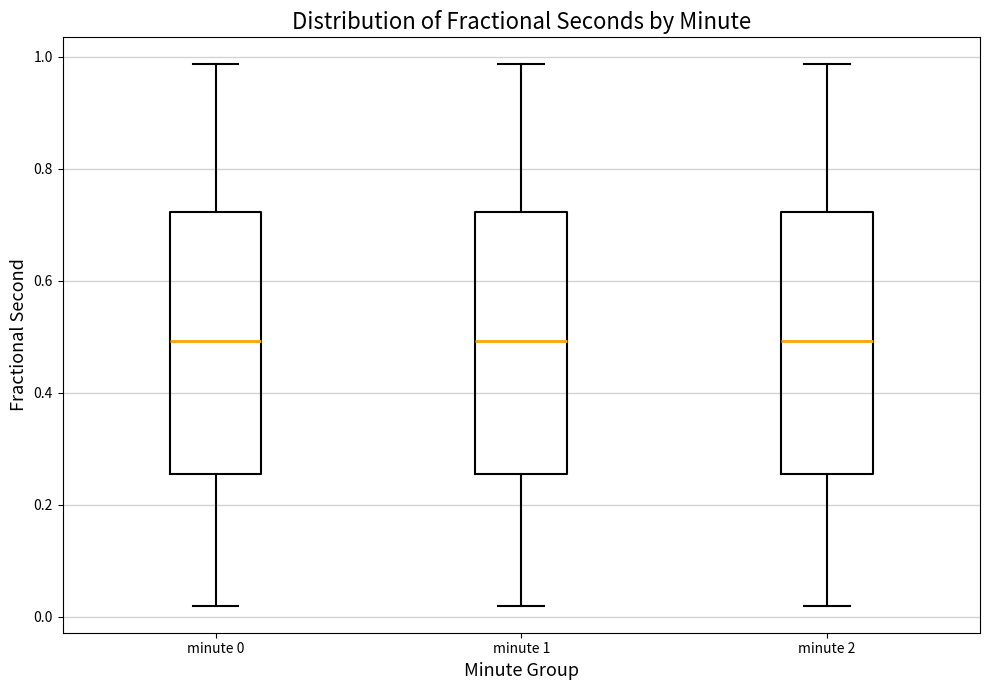

Where is the lower edge of the box for minute 0 on the y-axis? The values are not printed on the chart, so give them approximately, as read against the axis.

0.26